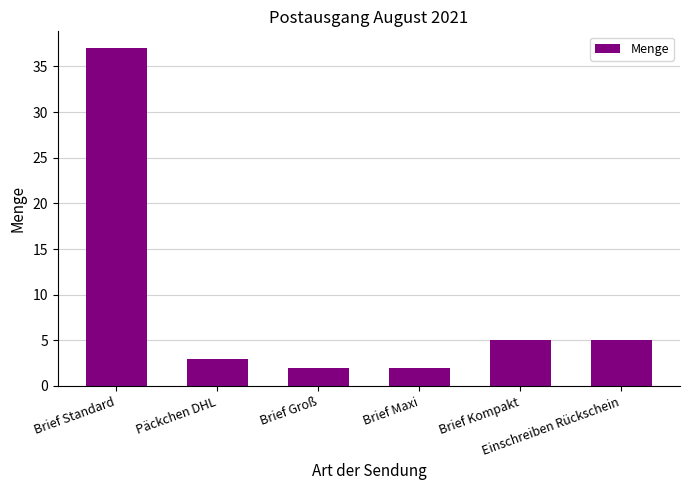

At which category does the chart reach its peak across all series?

Brief Standard